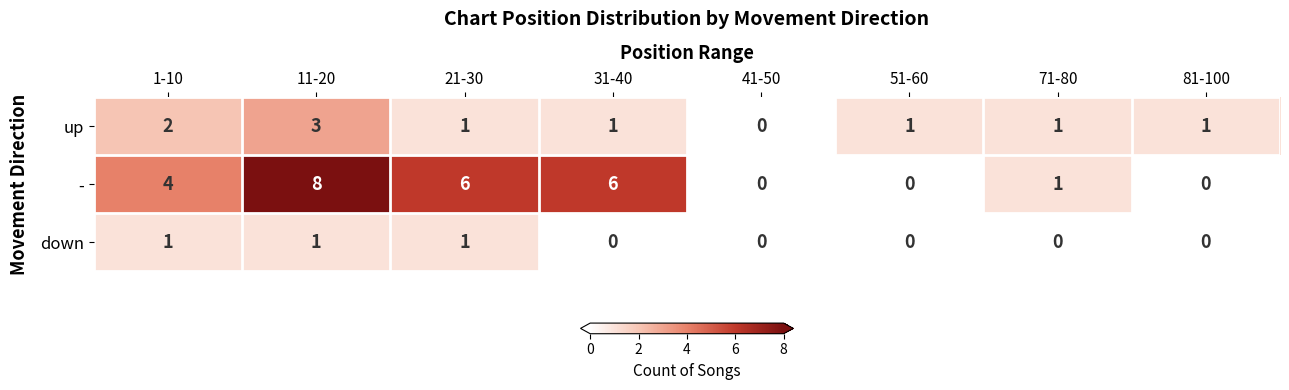

Rank the series by their maximum value, from highest to lowest.

-, up, down